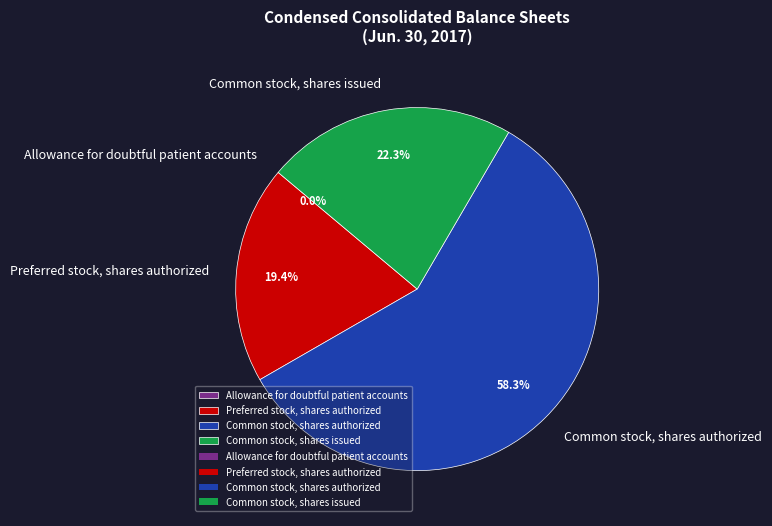

How much of the chart is everything except Common stock, shares issued?

77.7%